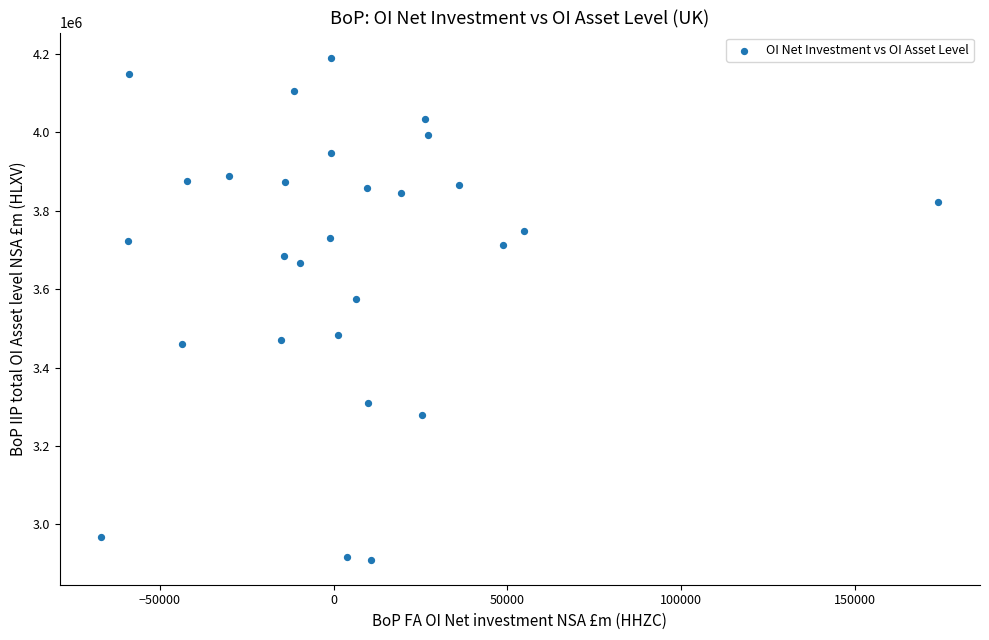

What is the range of X values (max minus min)?

240625